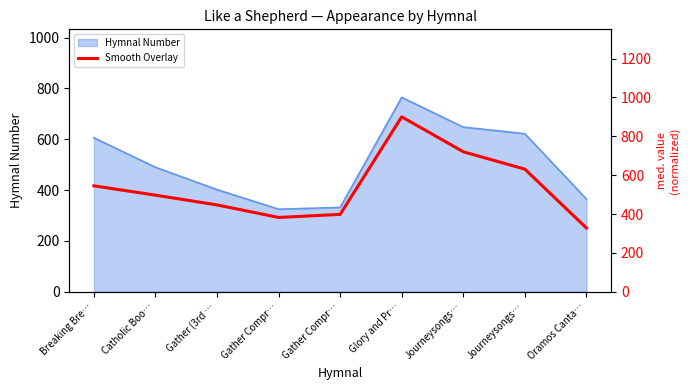

What is the difference between the maximum and minimum values?

572.0